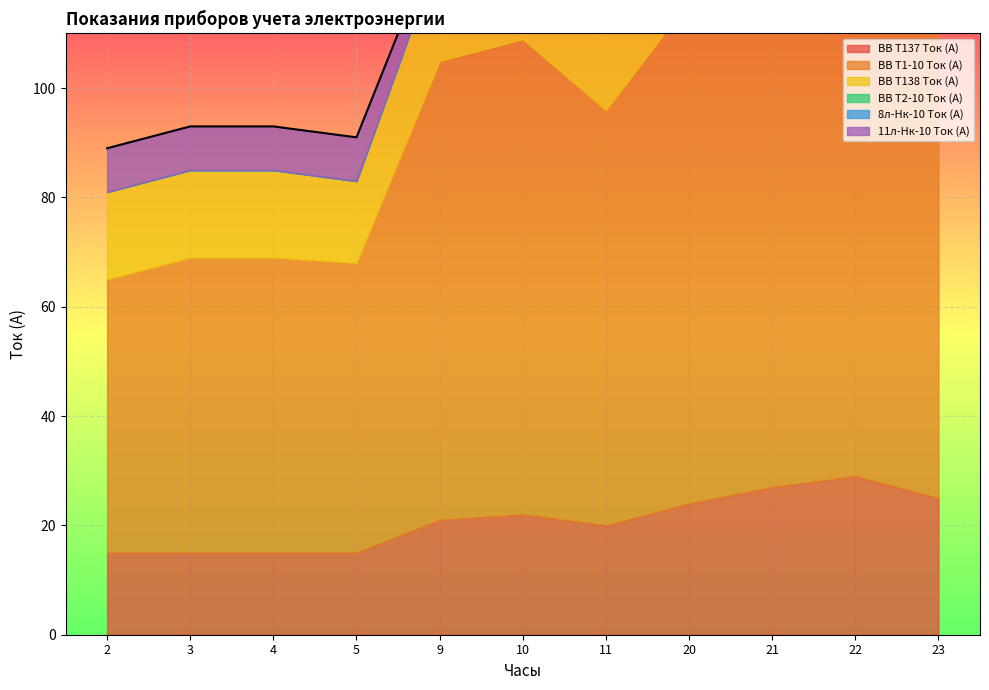

What is the maximum value for ВВ Т137 Ток (А)?

29